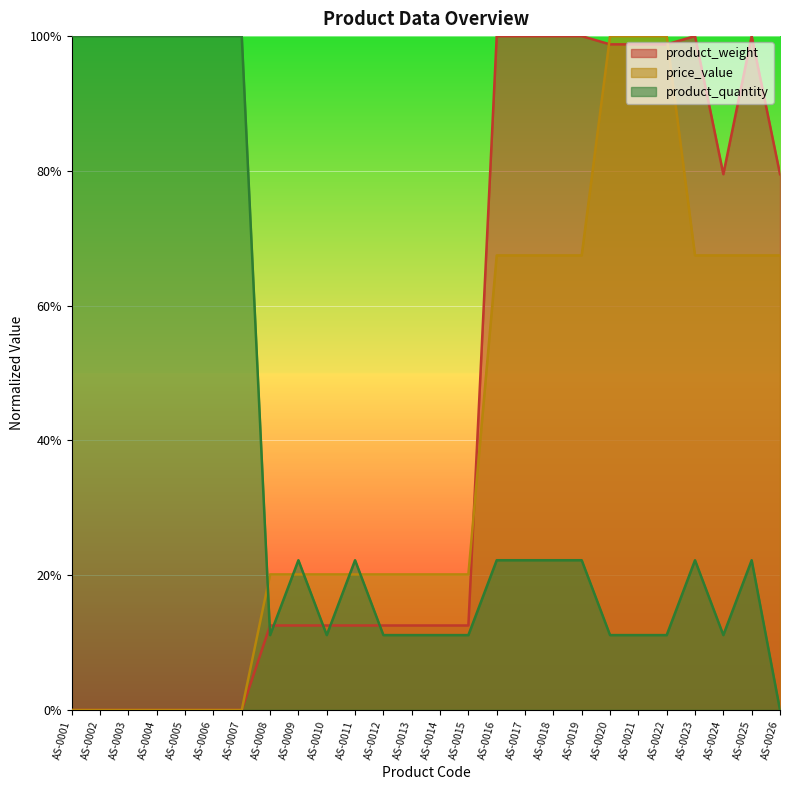

How many product_quantity values are between 0 and 1?

26